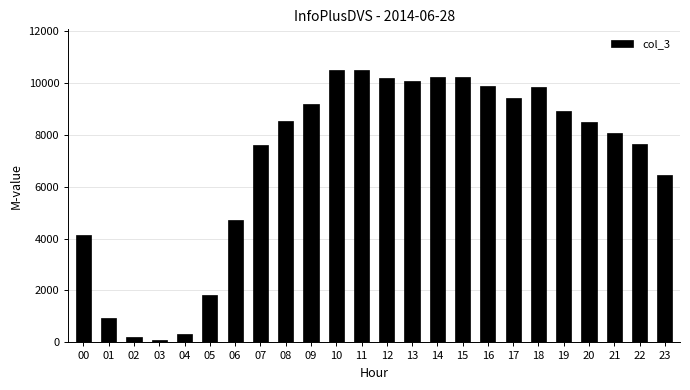

At which label is the value closest to 5291?

06